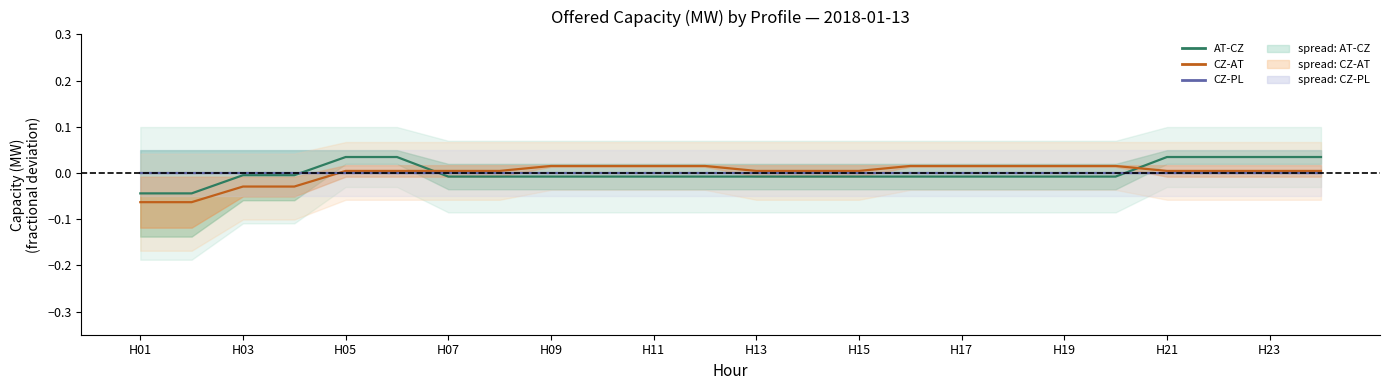

True or false: CZ-PL has more than 1 interior local peaks.

False